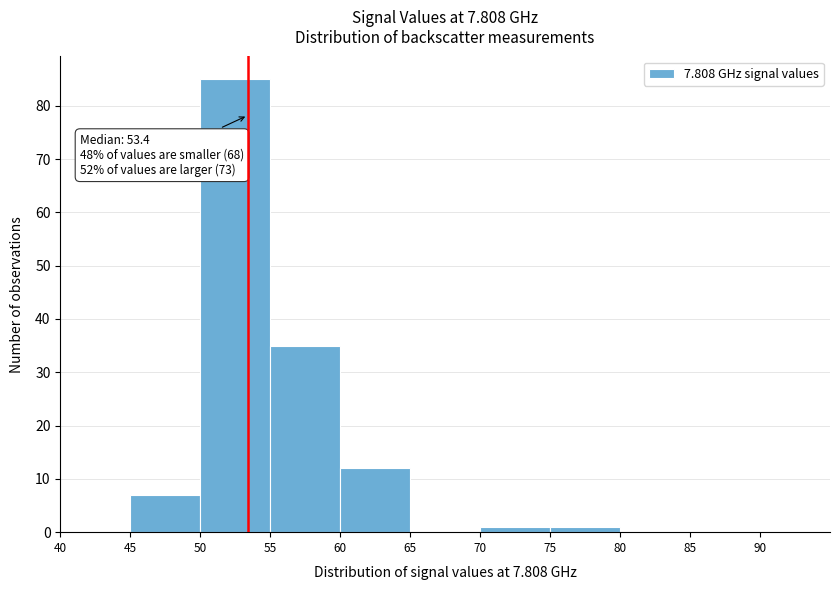

Over which range of the x-axis is the bar tallest?

50 to 55